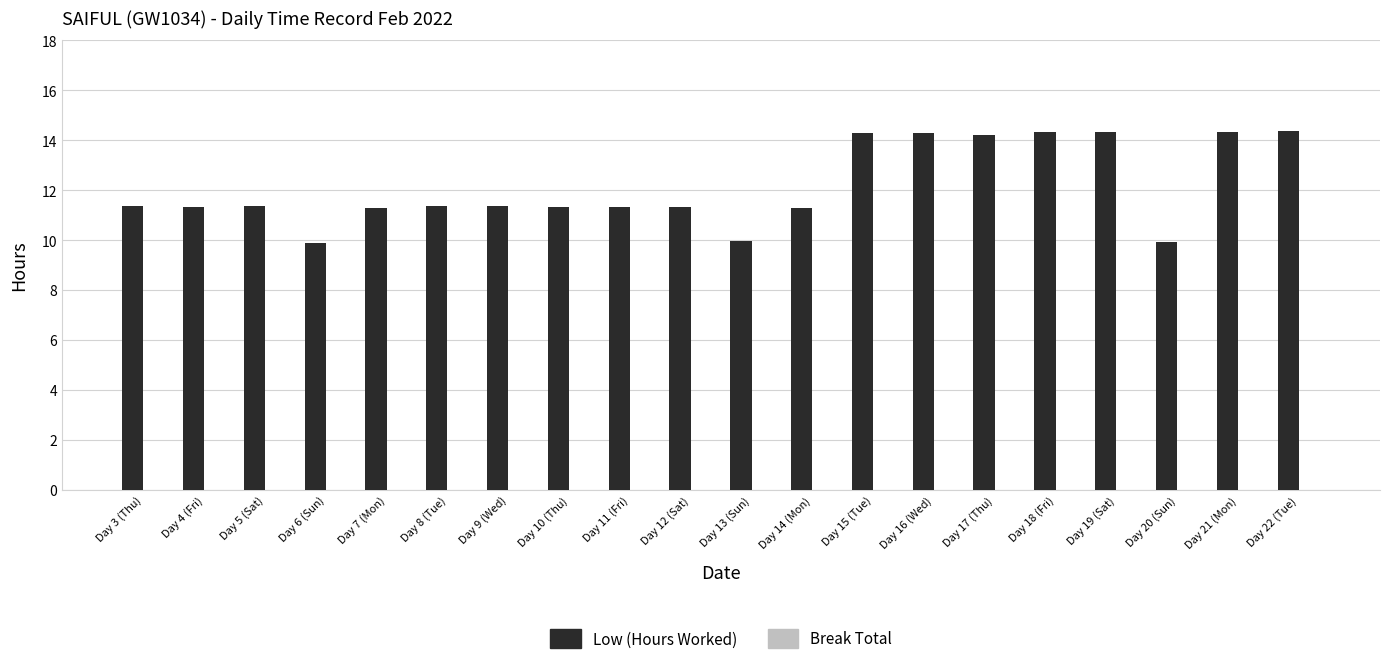

What is the label of the 1st bar from the right?

Day 22 (Tue)